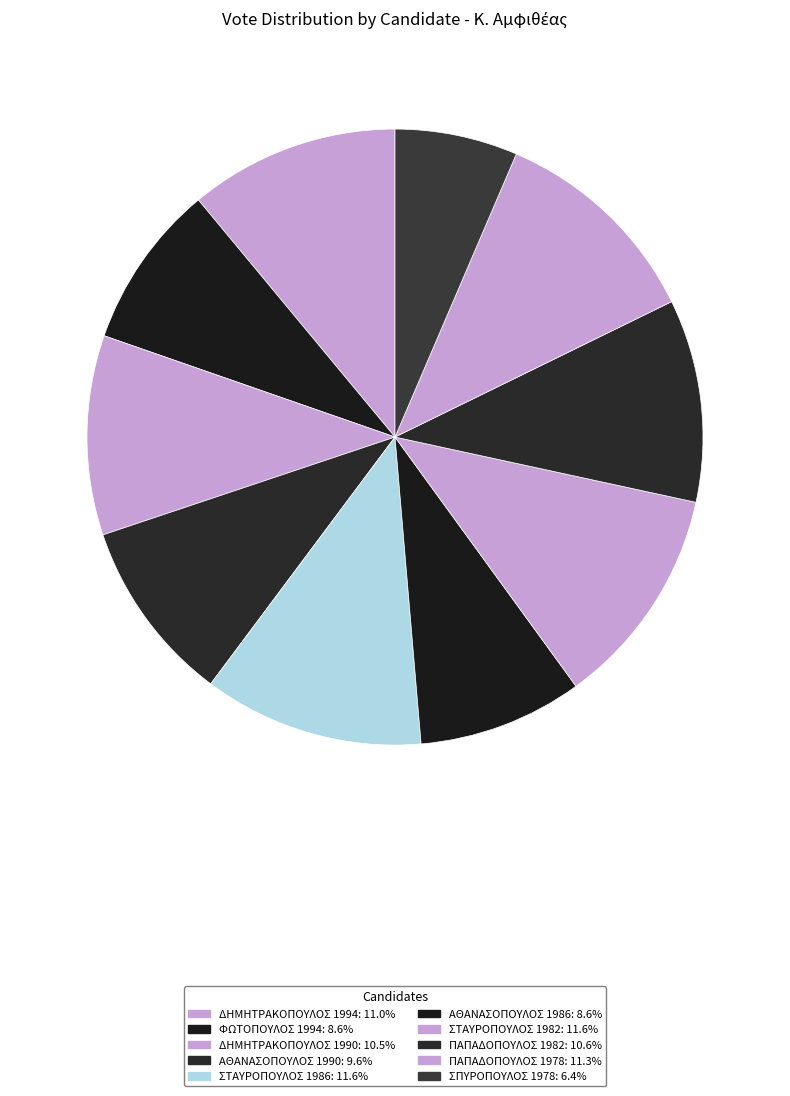

Do ΣΤΑΥΡΟΠΟΥΛΟΣ 1986 and ΠΑΠΑΔΟΠΟΥΛΟΣ 1978 together represent more than half of the pie?

No